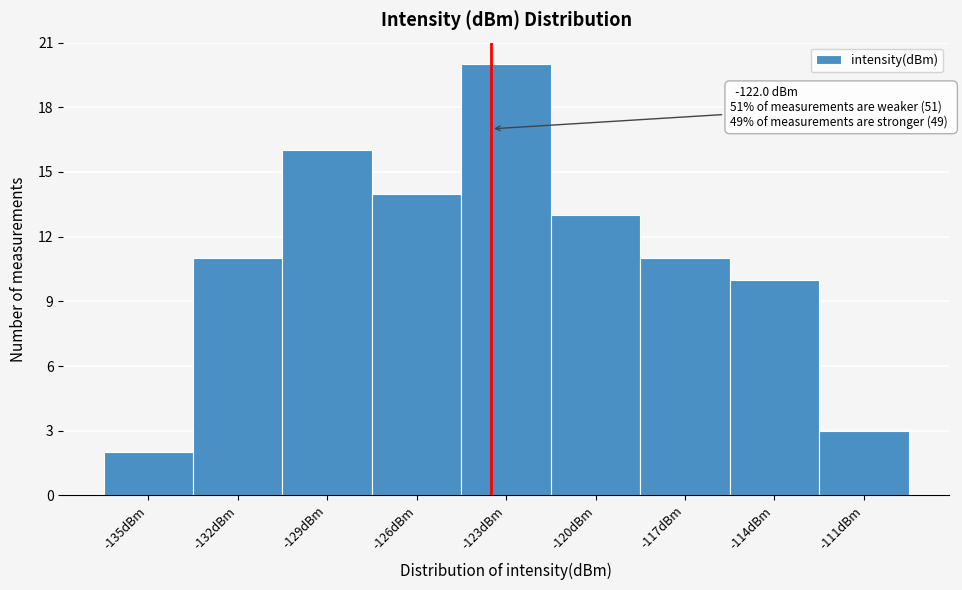

Reading left to right, extract all data points from this chart.

-135dBm=2	-132dBm=11	-129dBm=16	-126dBm=14	-123dBm=20	-120dBm=13	-117dBm=11	-114dBm=10	-111dBm=3